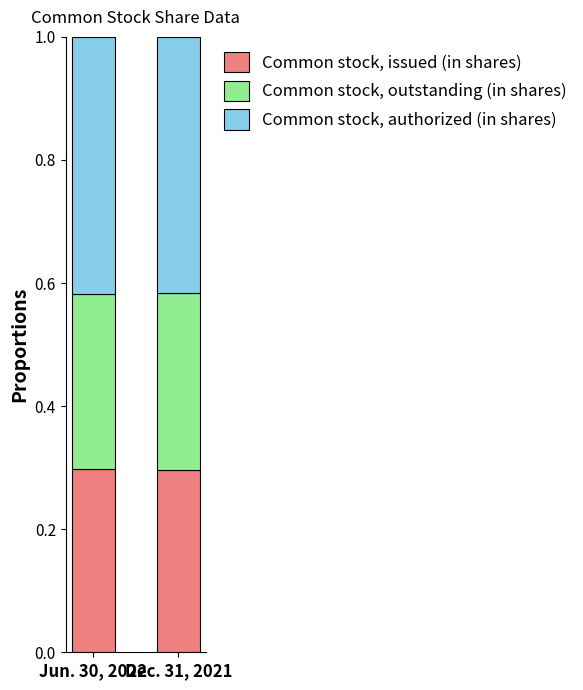

What is the total value across all series at Jun. 30, 2022?

1.0